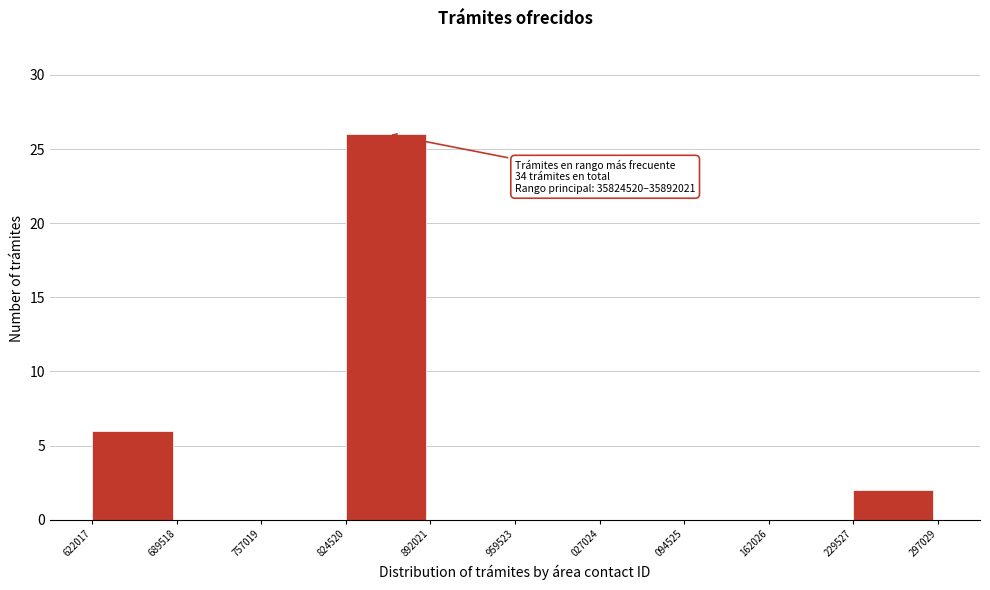

Reading left to right, extract all data points from this chart.

622017=6	689518=0	757019=0	824520=26	892021=0	959523=0	027024=0	094525=0	162026=0	229527=2